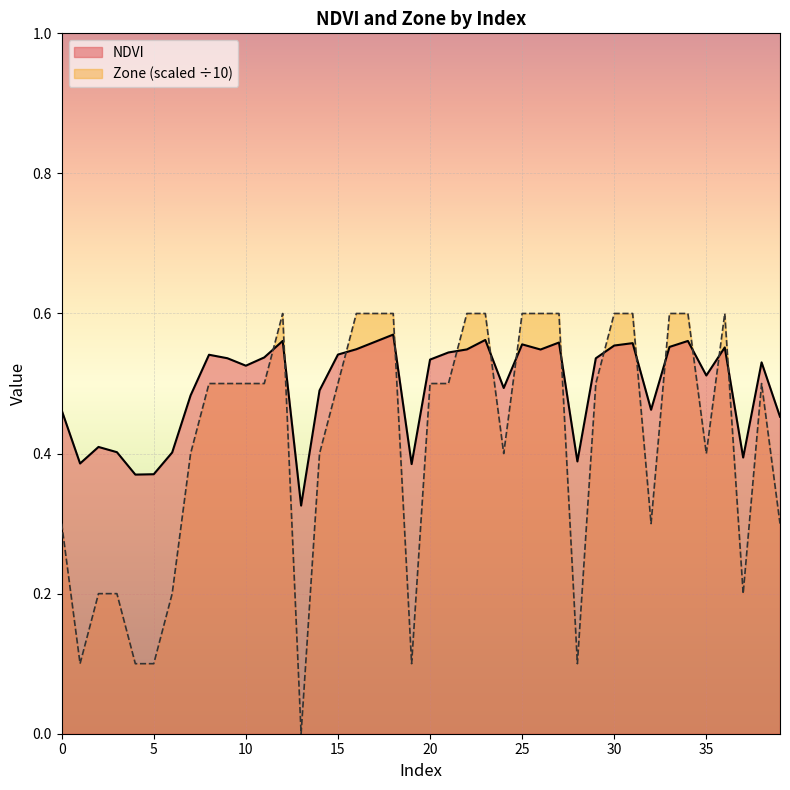

True or false: NDVI has more than 0 points higher than both neighbors.

True